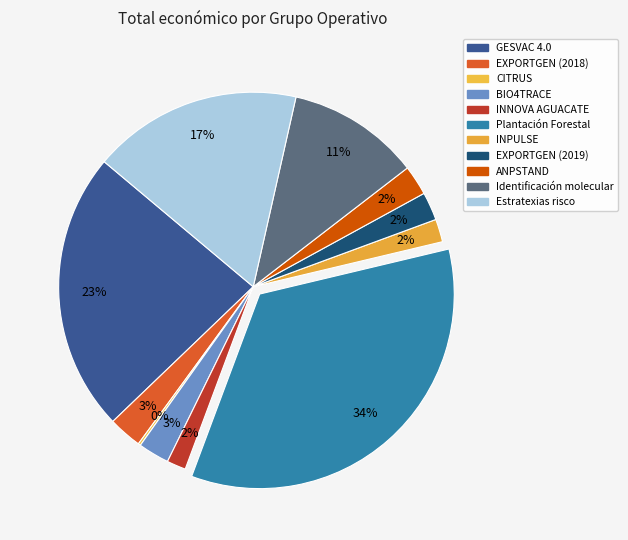

To the nearest percent, what is the difference between the largest and smallest slice percentages?

34%